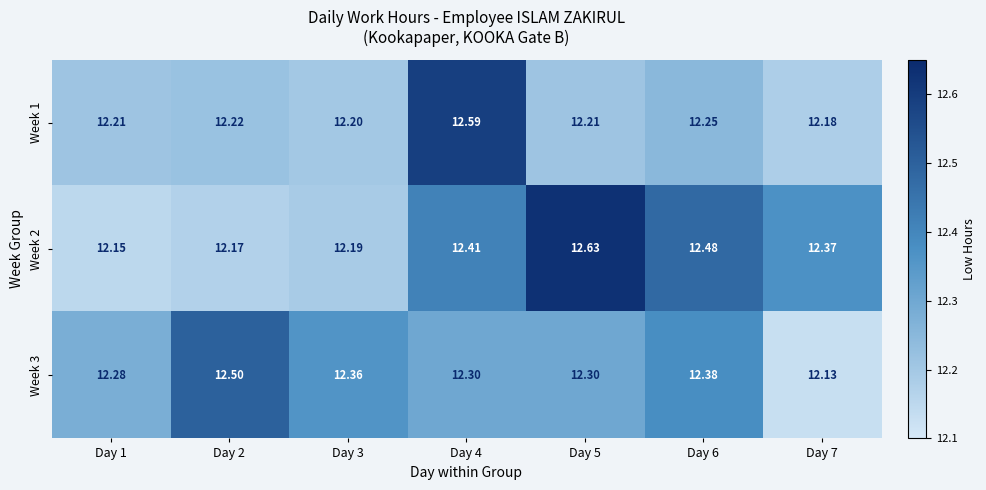

What is the total value across all series at Day 7?

36.7